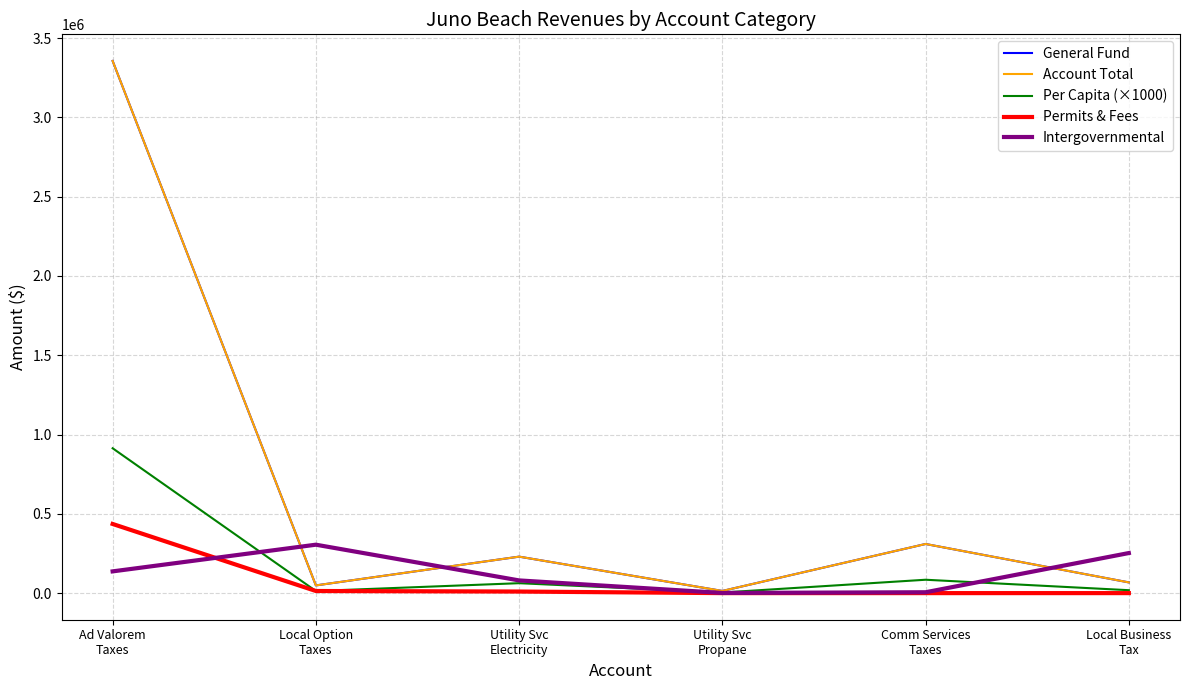

Is this an area chart (filled region under the line)?

No